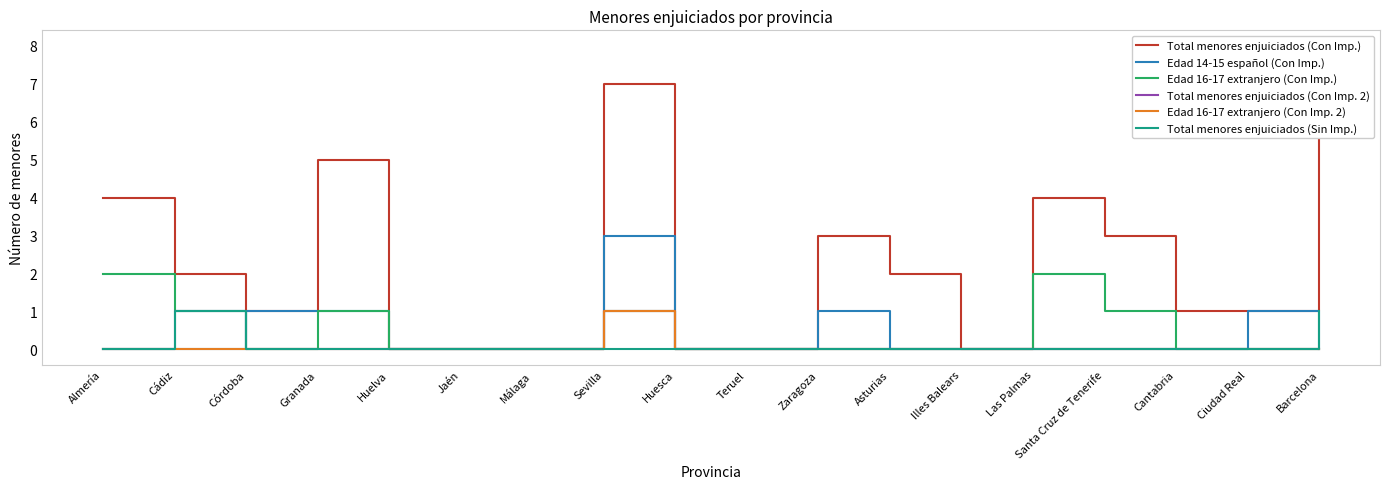

At which label does Edad 16-17 extranjero (Con Imp. 2) reach its minimum?

Almería